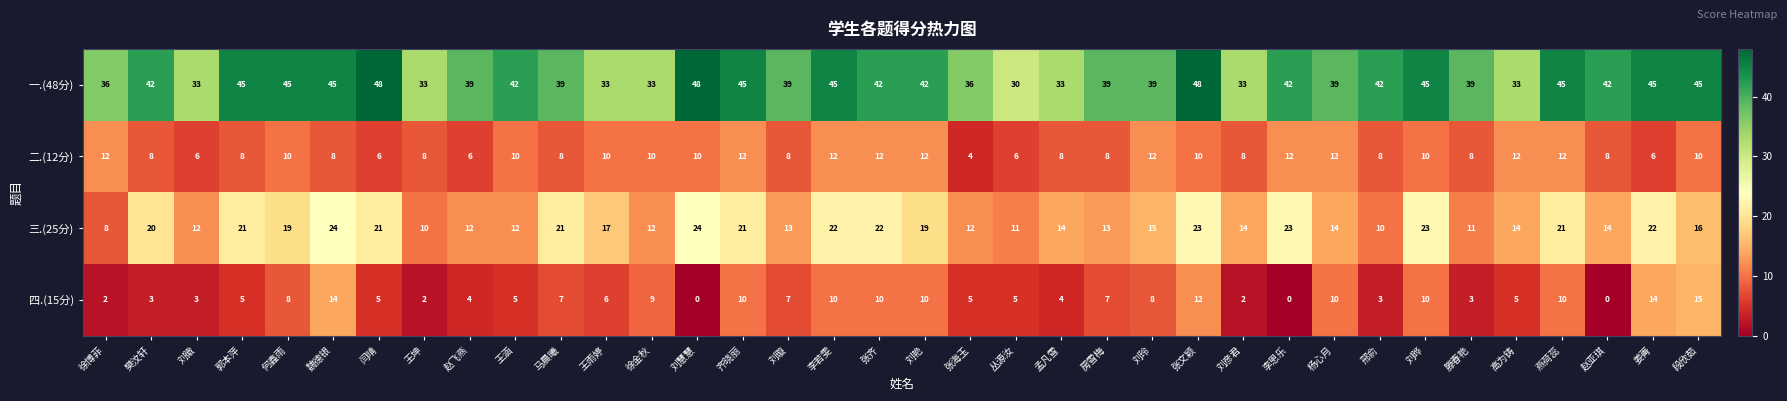

What is the maximum value shown in the chart?

48